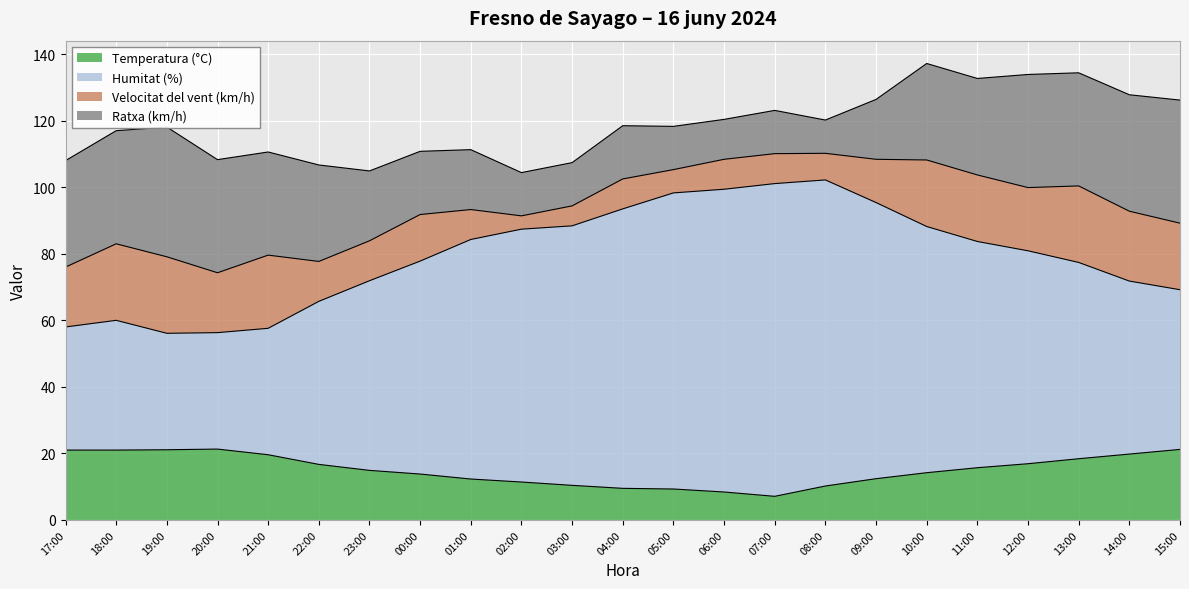

True or false: Temperatura (°C) has a value of 19.8 at 14:00.

True